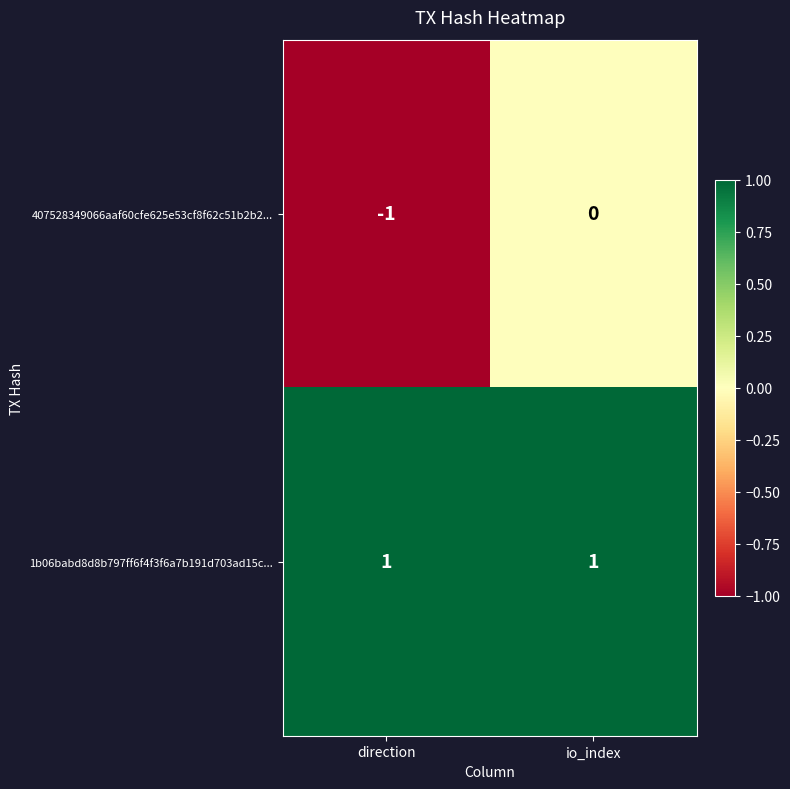

What is the smallest value displayed?

-1